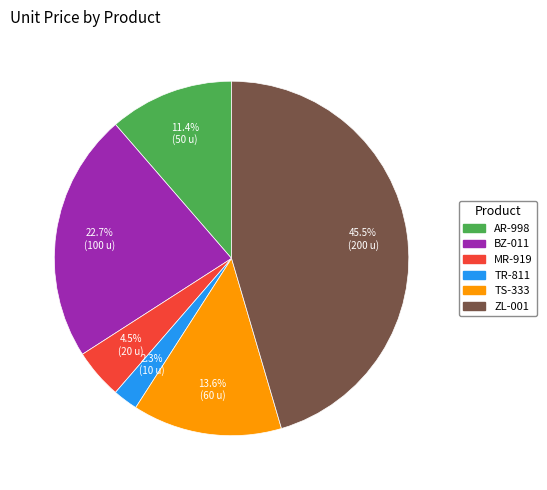

What is the largest slice in the pie chart?

ZL-001